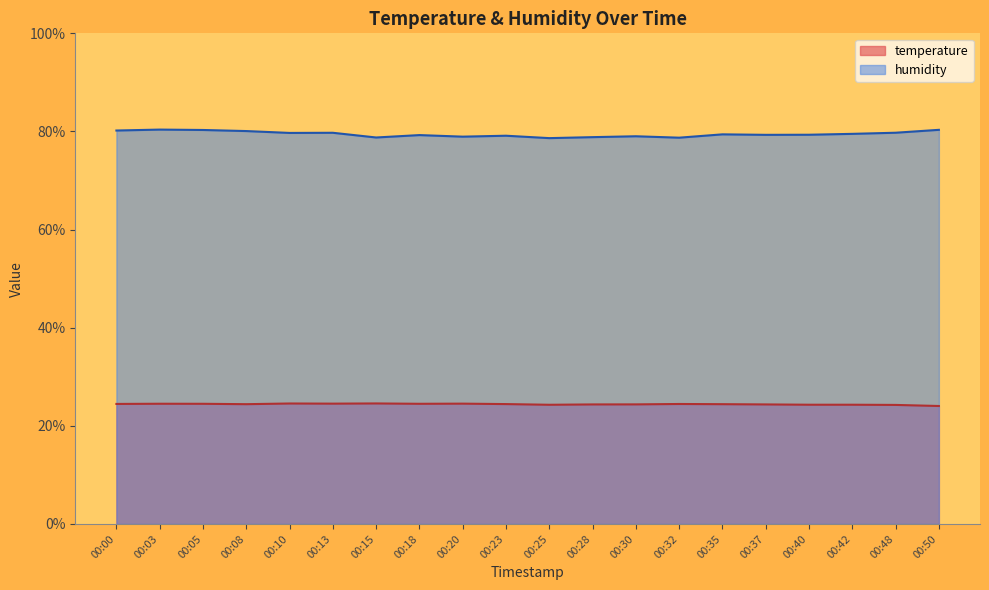

Is the value of temperature at 00:23 greater than the value of humidity at 00:23?

No